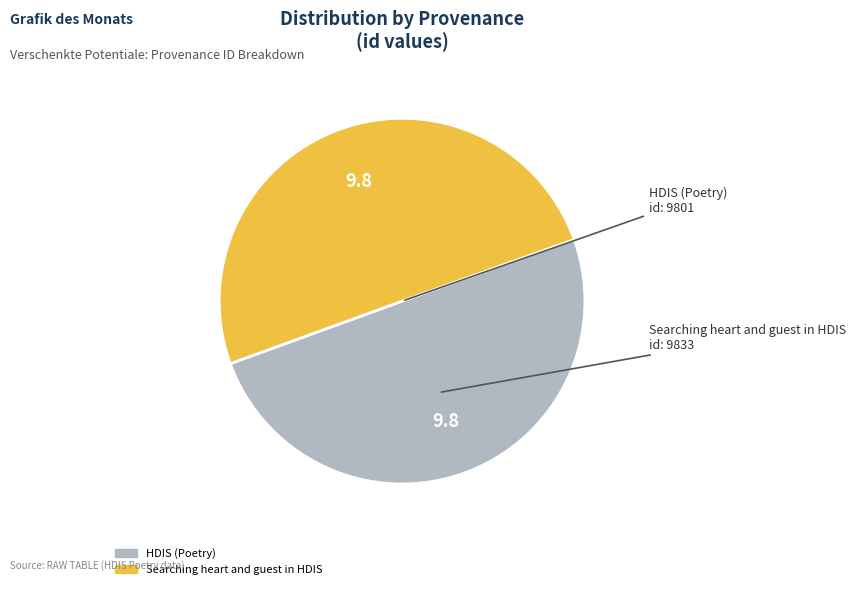

What is the ratio of the value at HDIS (Poetry) to the value at Searching heart and guest in HDIS?

1.0